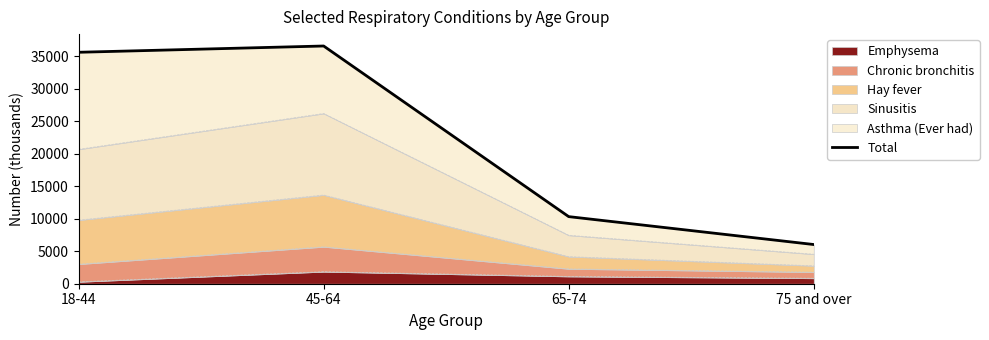

How many points are higher than both their immediate neighbors (excluding endpoints)?

1